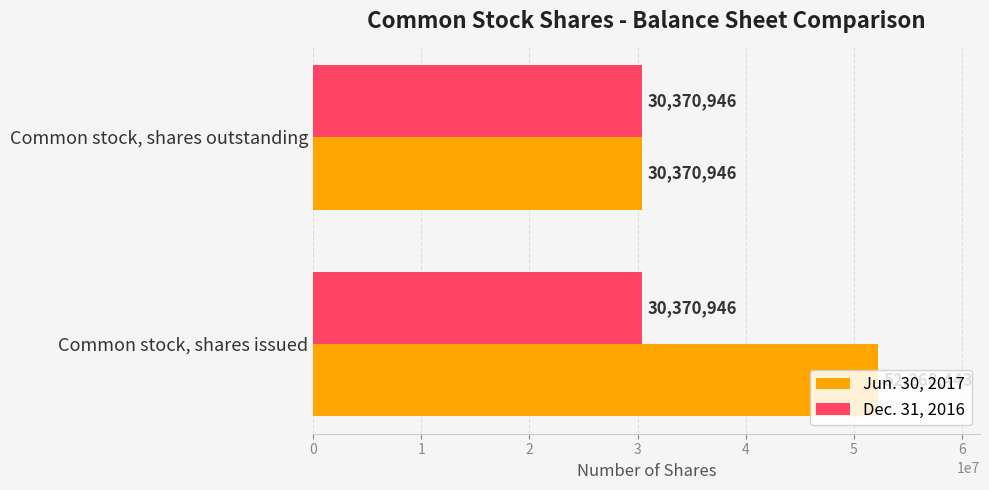

What is the greatest value displayed?

52268443